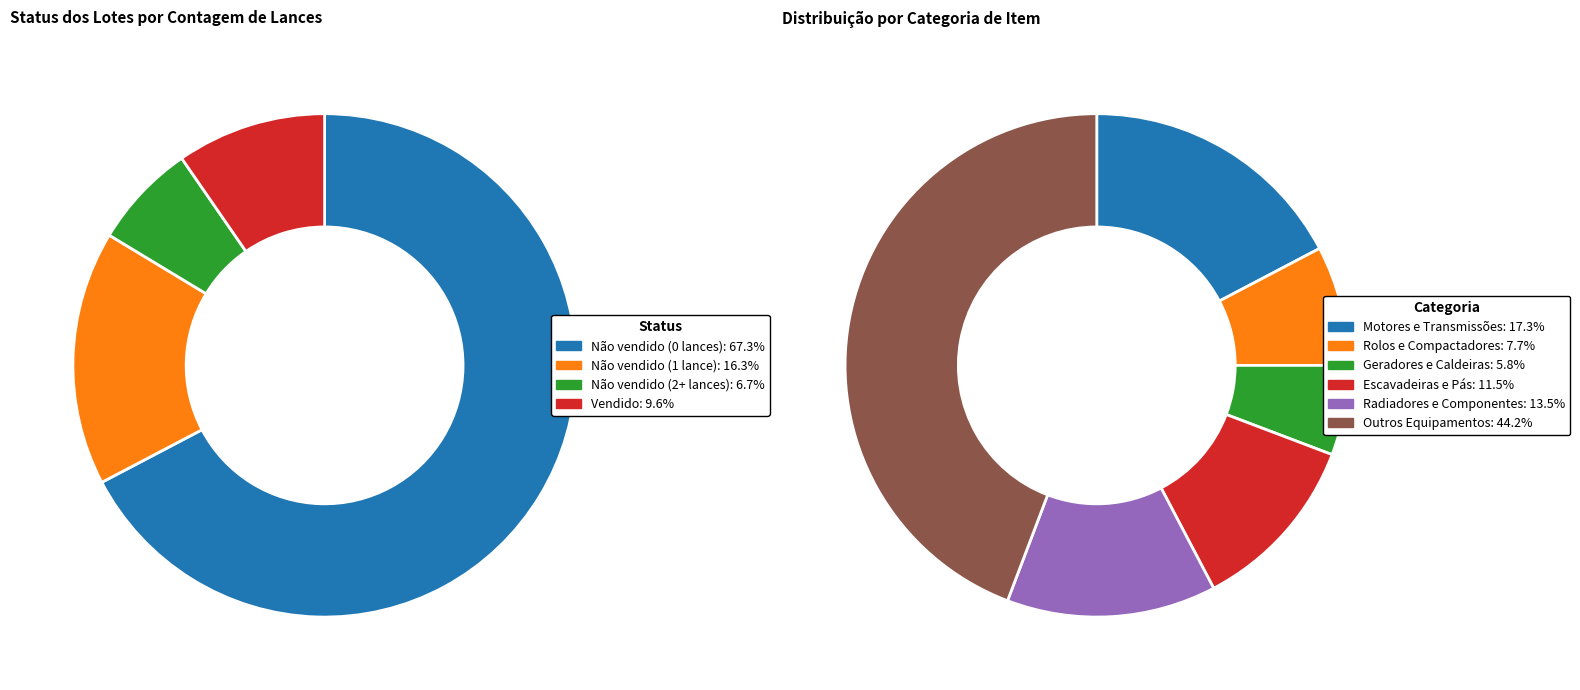

To the nearest percent, what is the difference between the Não vendido (2+ lances) and Vendido slice percentages?

3%